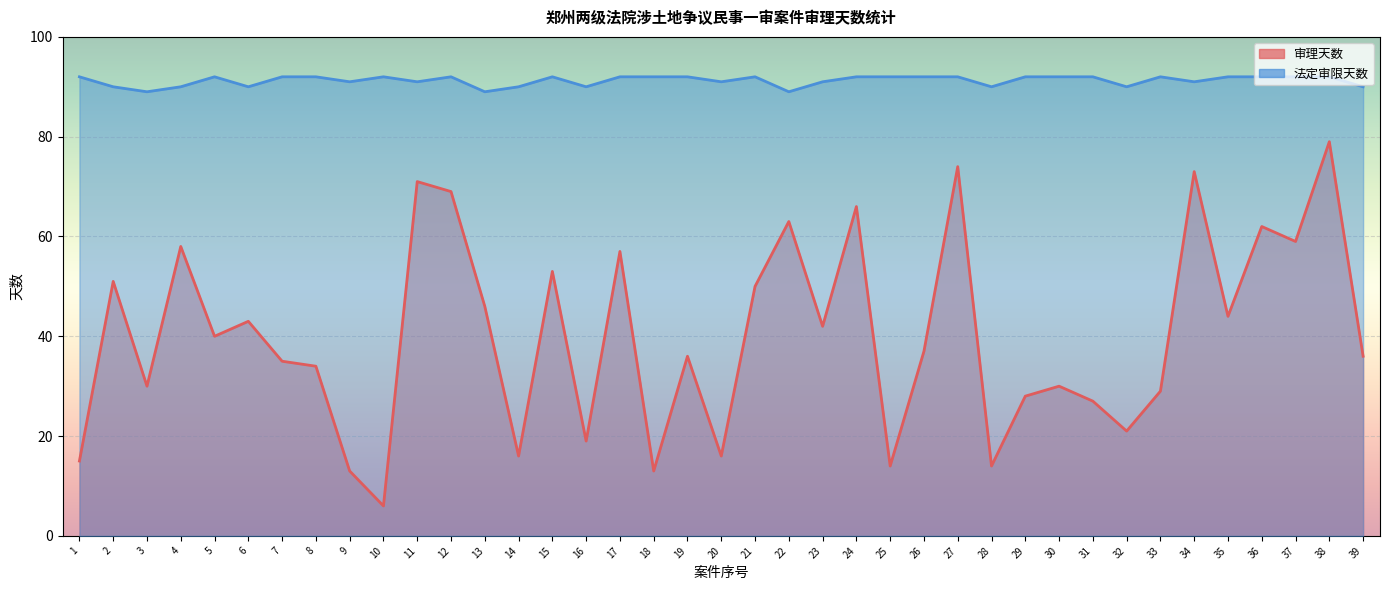

How many interior local valleys does the 审理天数 series have?

13